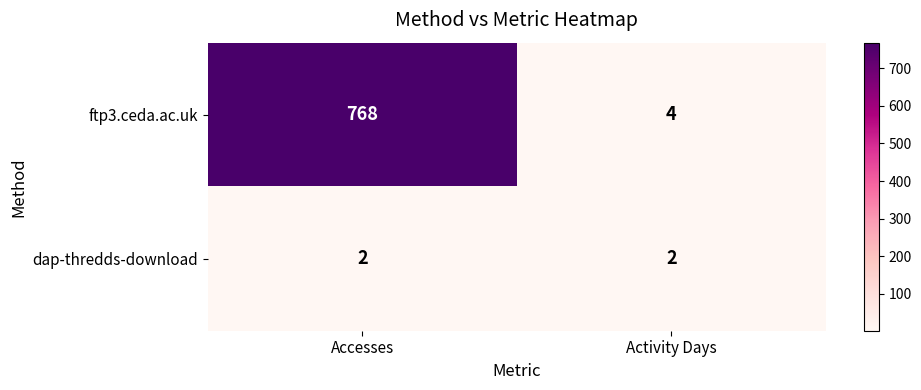

What is the greatest value displayed?

768